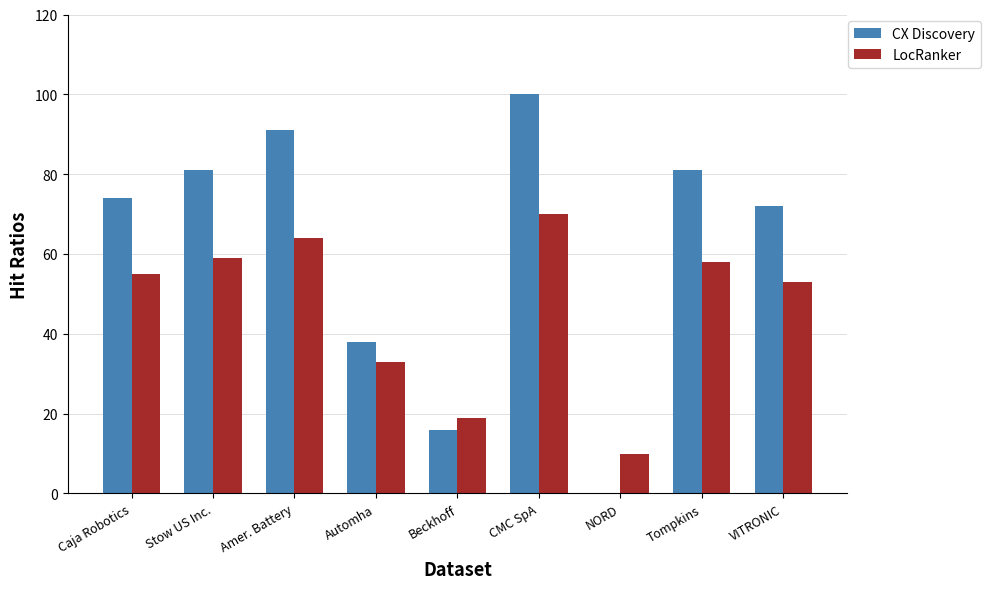

Is it true that LocRanker equals 58 at Tompkins?

True